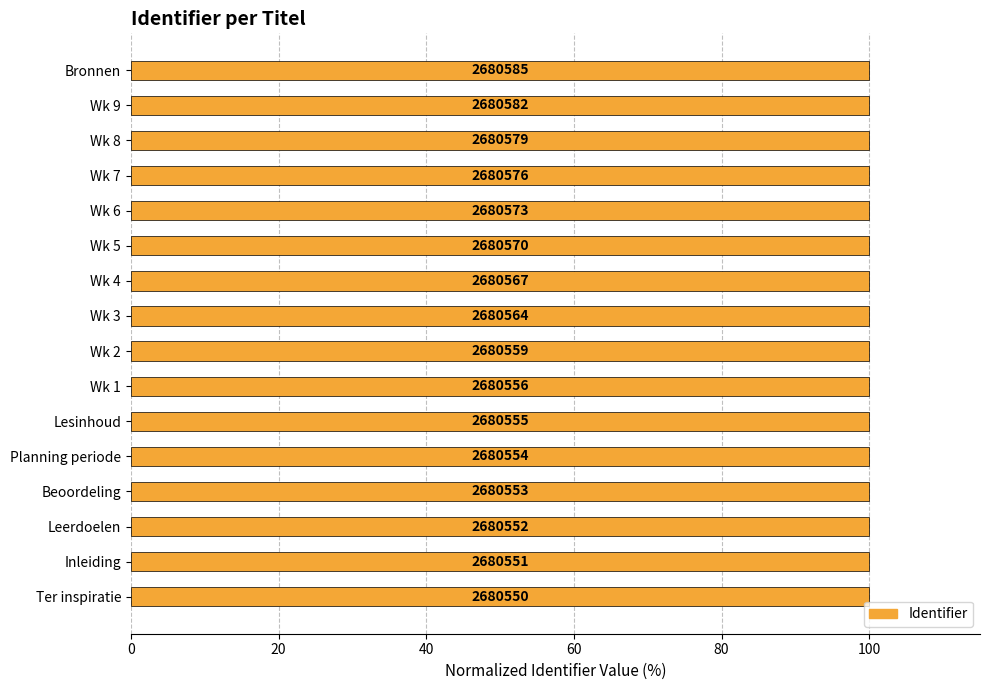

How many bars are there in total?

16